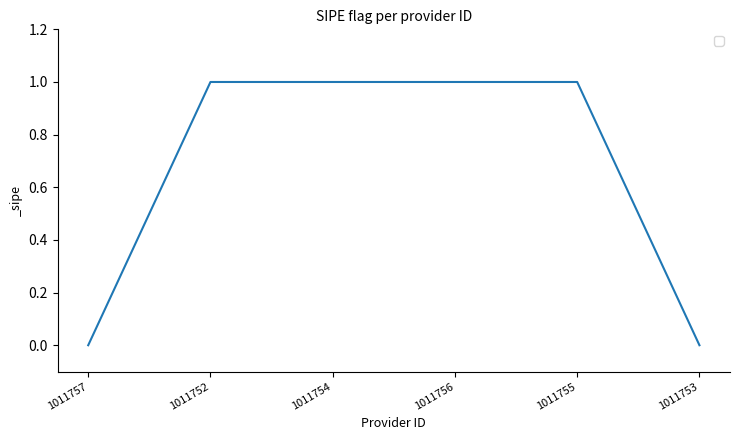

What is the change in value from 1011752 to 1011753?

-1